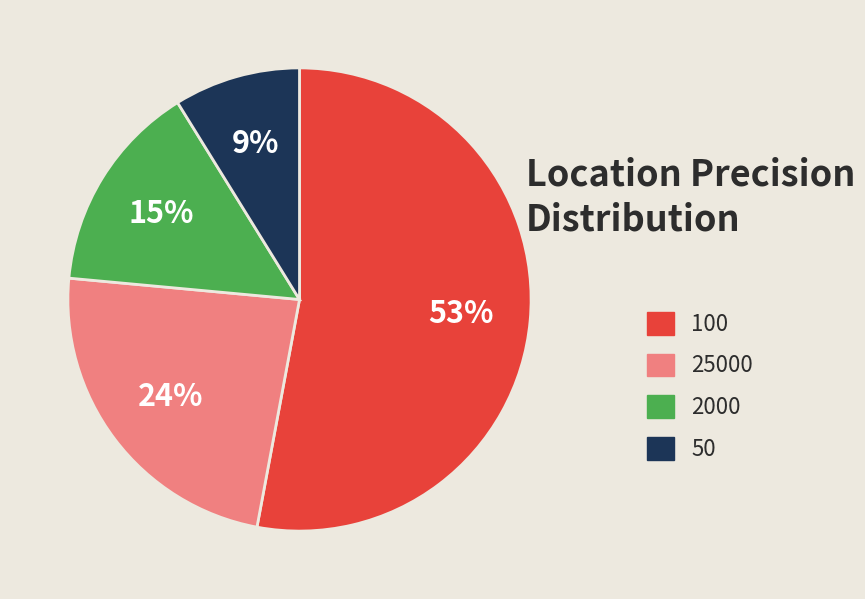

What is the ratio of the value at 25000 to the value at 2000?

1.6